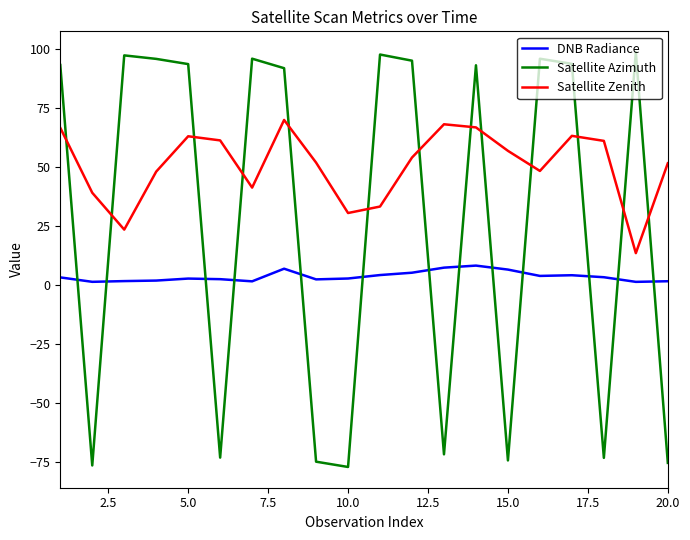

How many times do Satellite Azimuth and DNB Radiance cross each other?

13